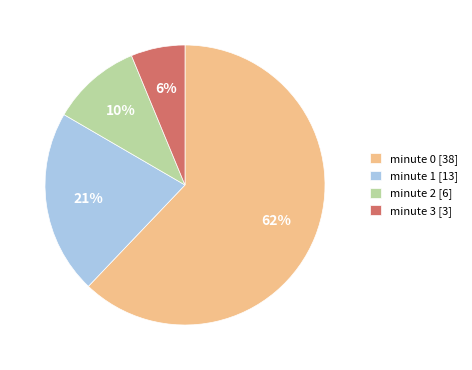

To the nearest percent, what portion does minute 1 [13] represent?

21%